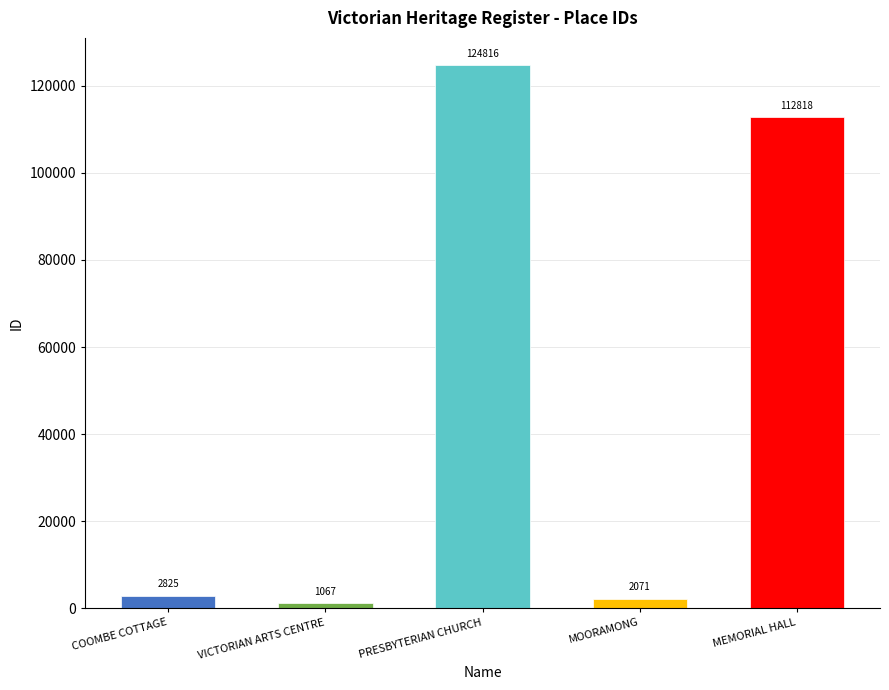

Reading right to left, extract all data points from this chart.

112818	2071	124816	1067	2825